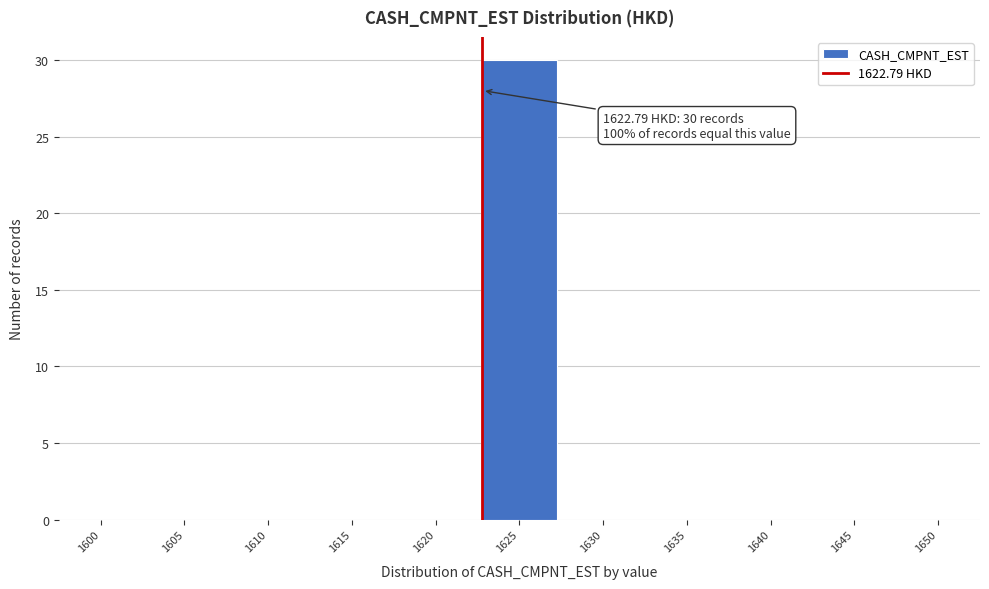

Which range on the x-axis has the tallest bar?

1622.5 to 1627.5